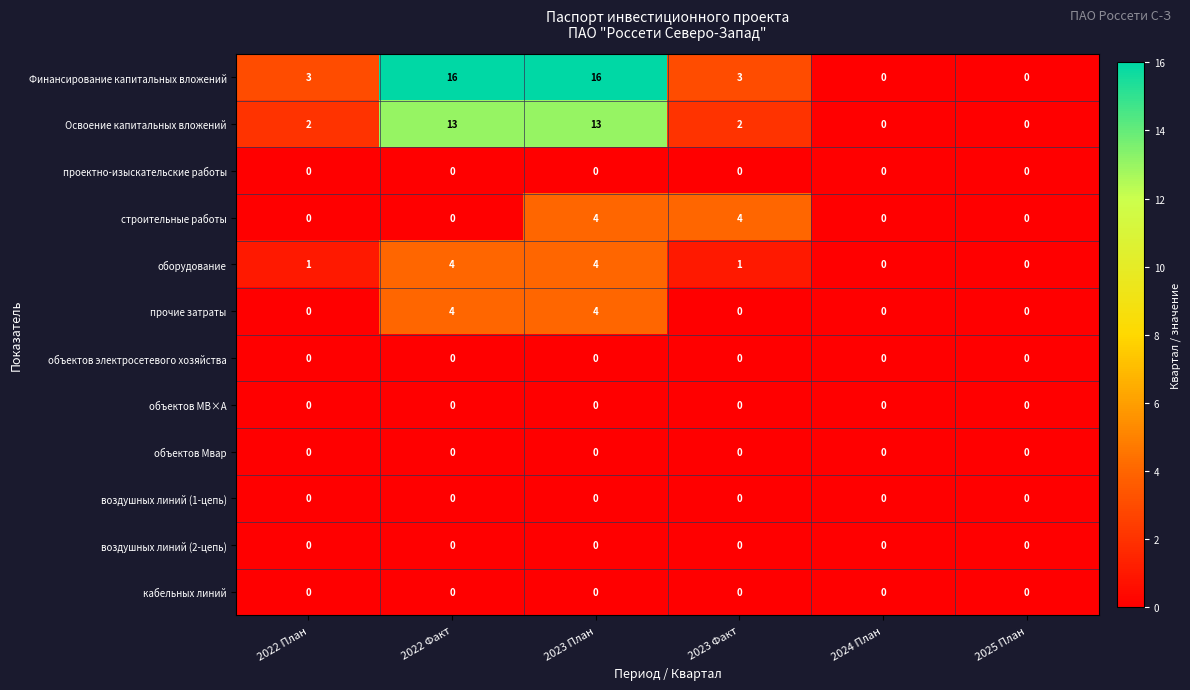

How many Освоение капитальных вложений values are between 0 and 13?

6